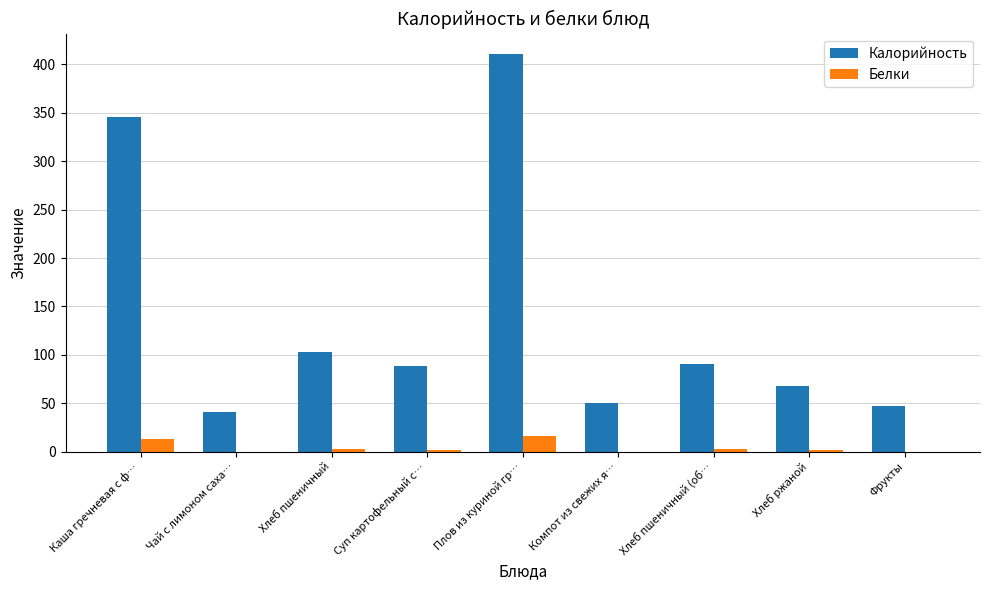

What is the total value across all series at Хлеб ржаной?

70.5